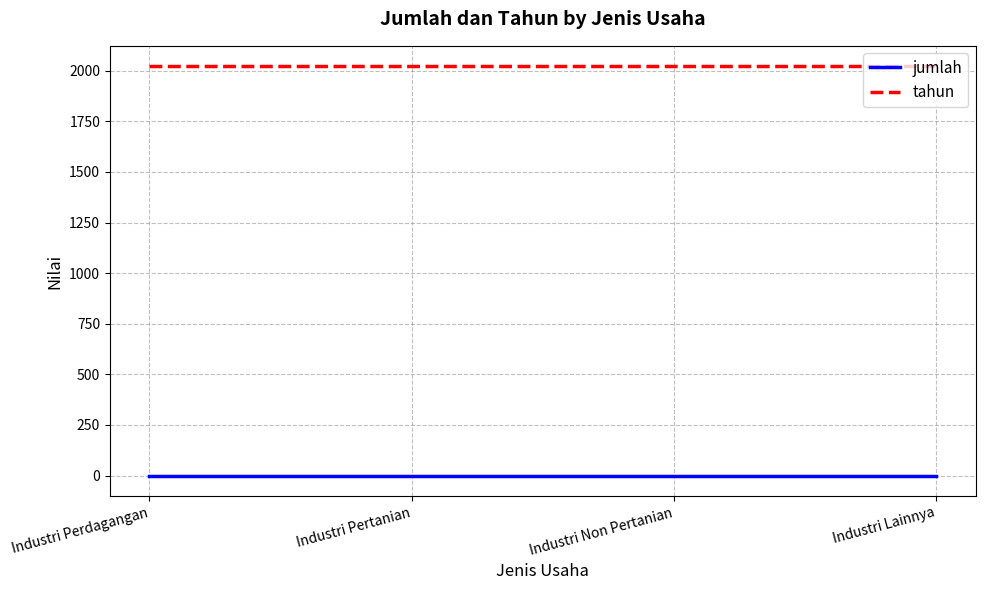

List the series in order of their peak value, lowest first.

jumlah, tahun